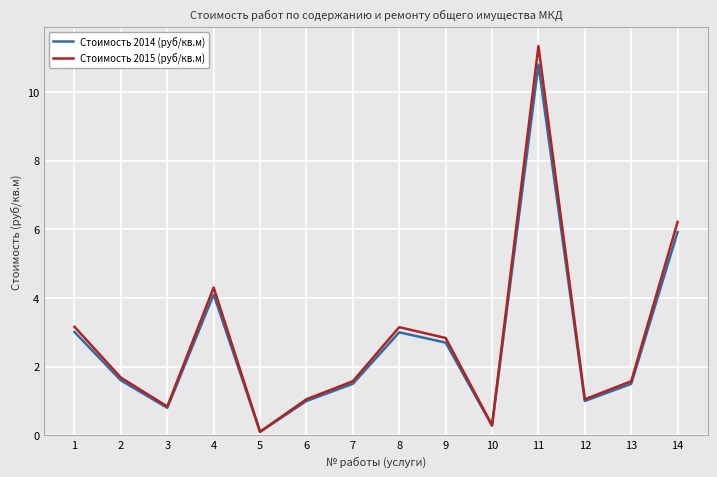

What is the total value across all series at 8?

6.2